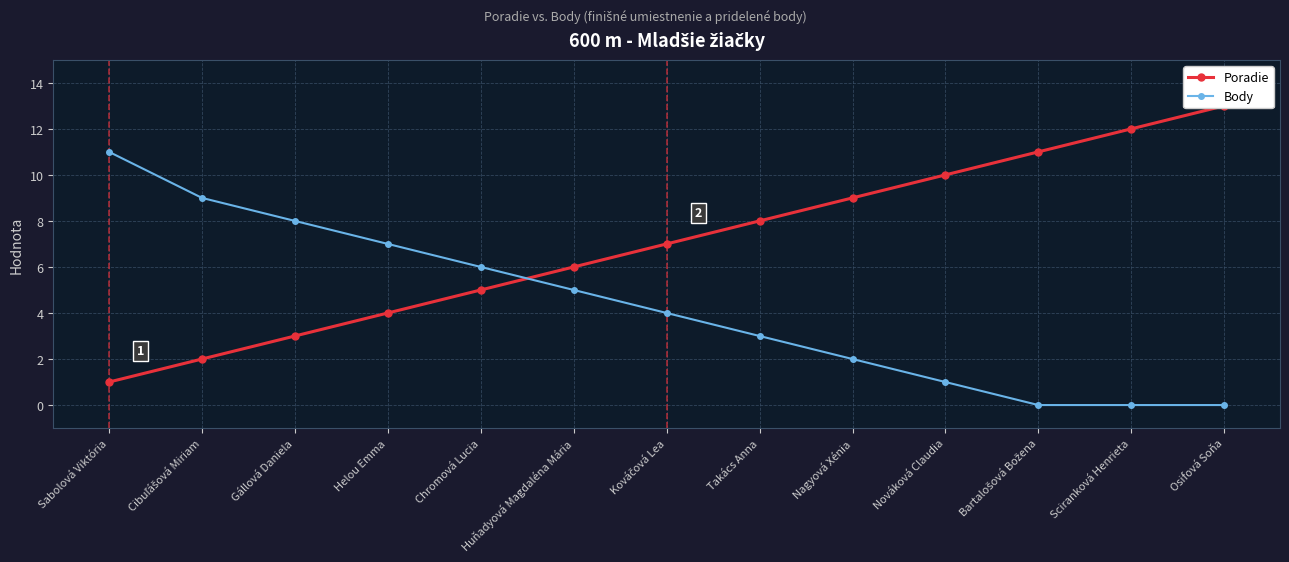

Between Sabolová Viktória and Sciranková Henrieta, which is larger?

Sciranková Henrieta